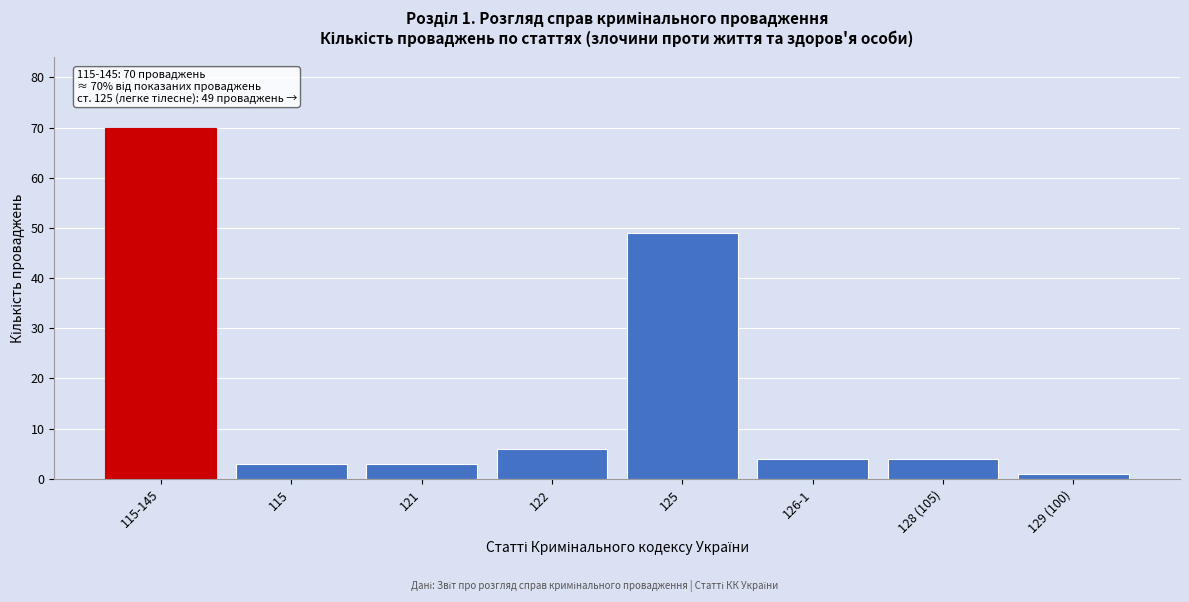

Reading left to right, extract all data points from this chart.

115-145=70	115=3	121=3	122=6	125=49	126-1=4	128 (105)=4	129 (100)=1